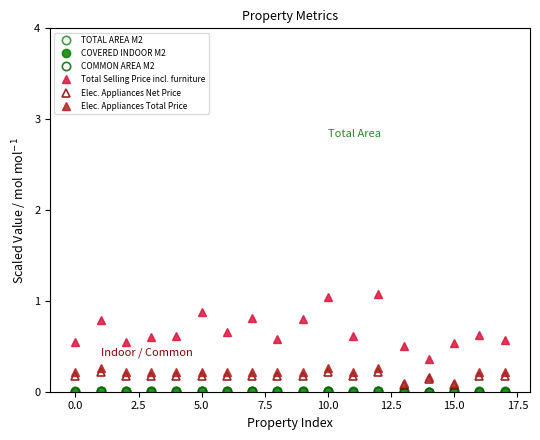

True or false: Elec. Appliances Total Price and TOTAL AREA M2 intersect in this chart.

False